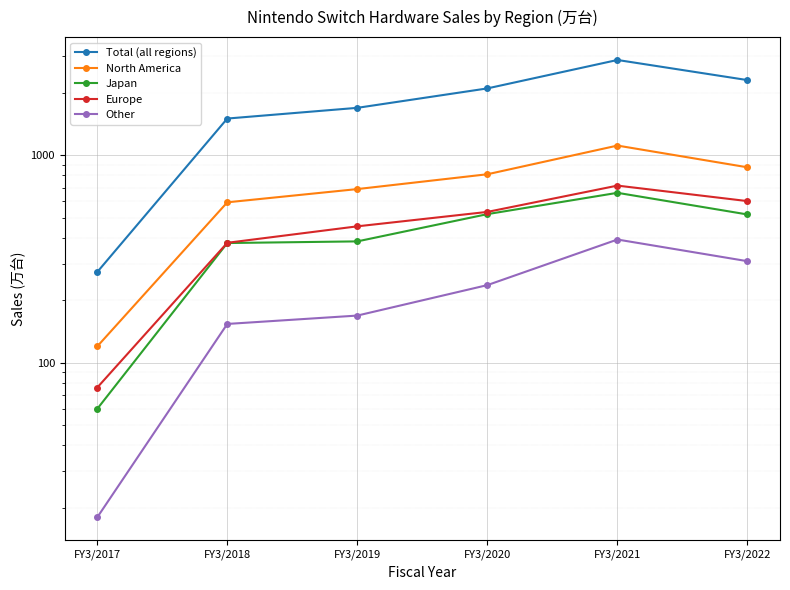

What are all the series names shown in the legend?

Total (all regions), North America, Japan, Europe, Other